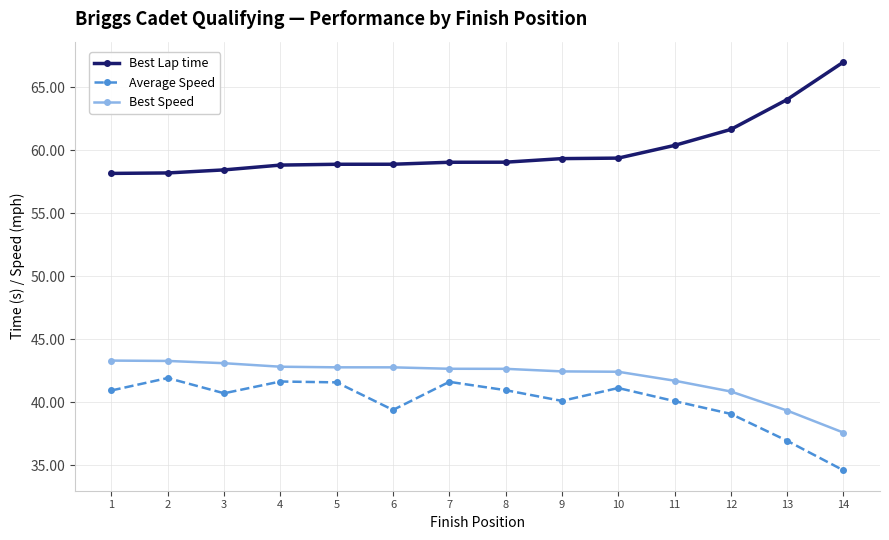

Rank the series at 11 from lowest to highest value.

Average Speed, Best Speed, Best Lap time